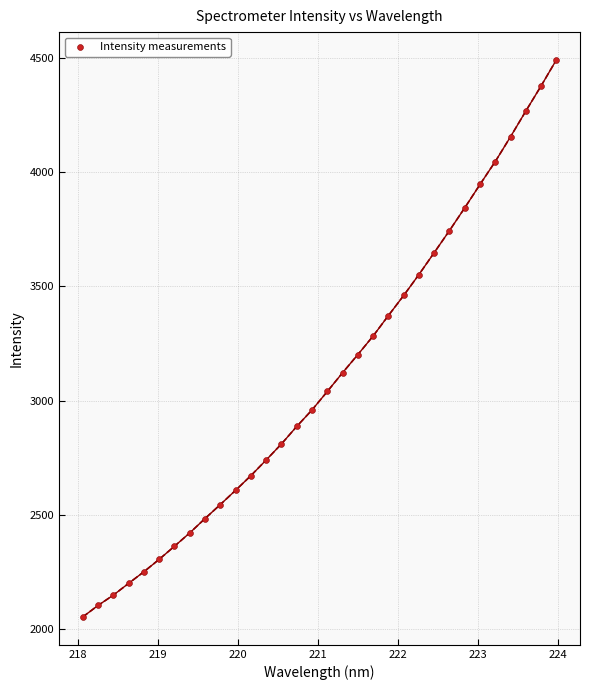

What is the range of Y values (max minus min)?

2436.3